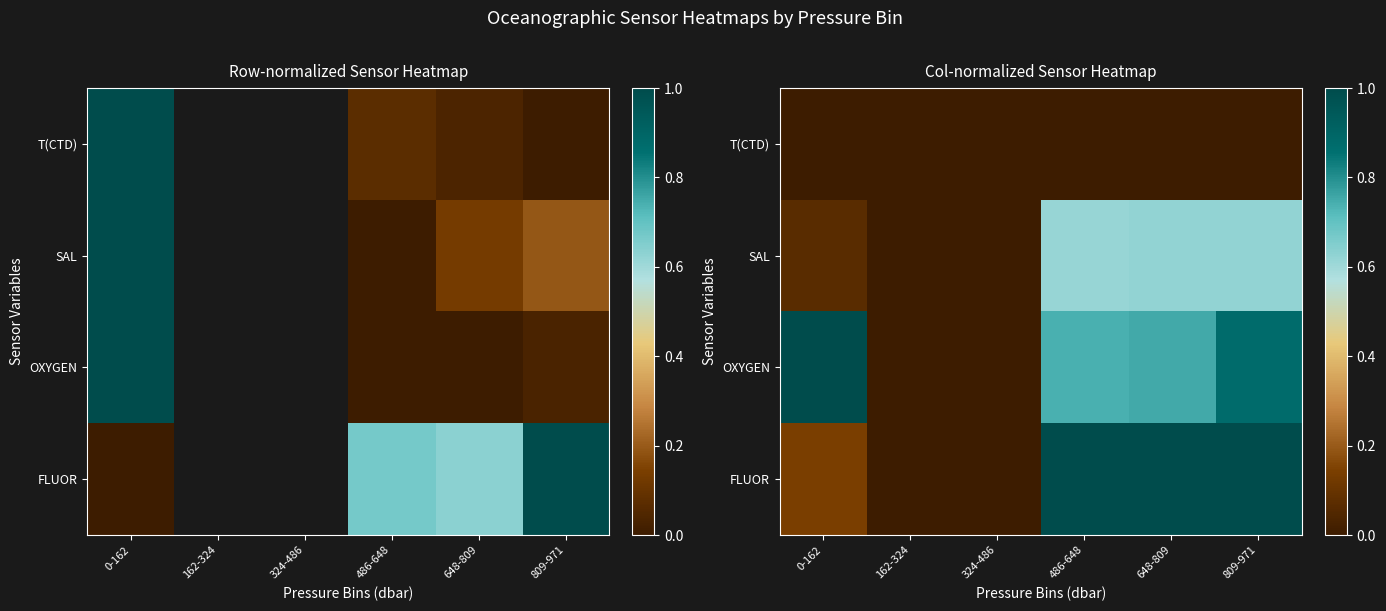

The value of OXYGEN at 162-324 is 0.4. True or false?

False